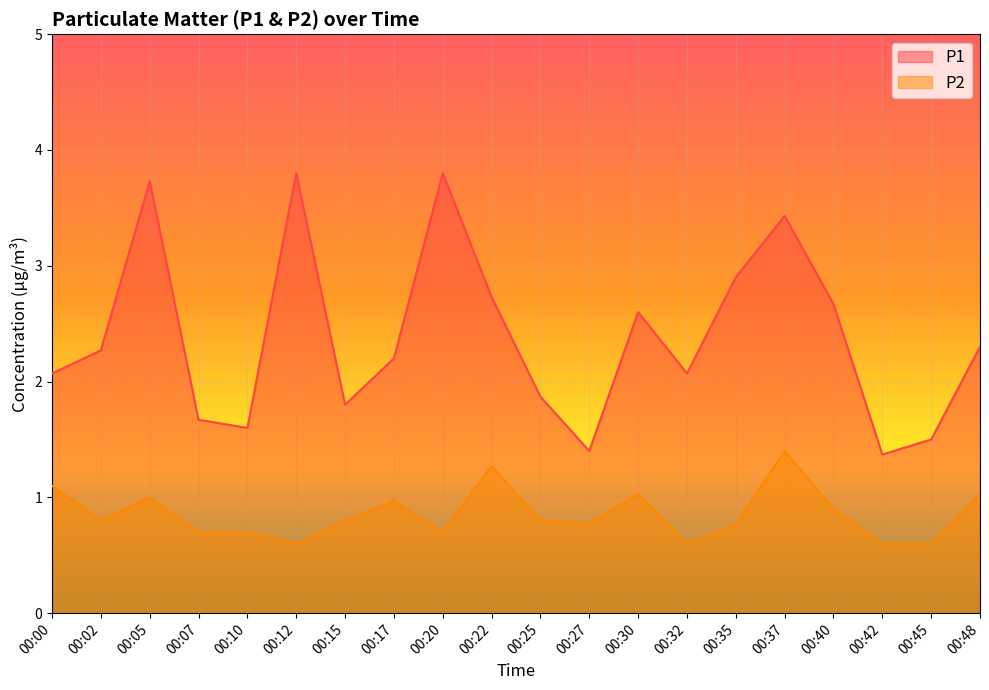

True or false: P1 has a value of 2.0 at 00:05.

False